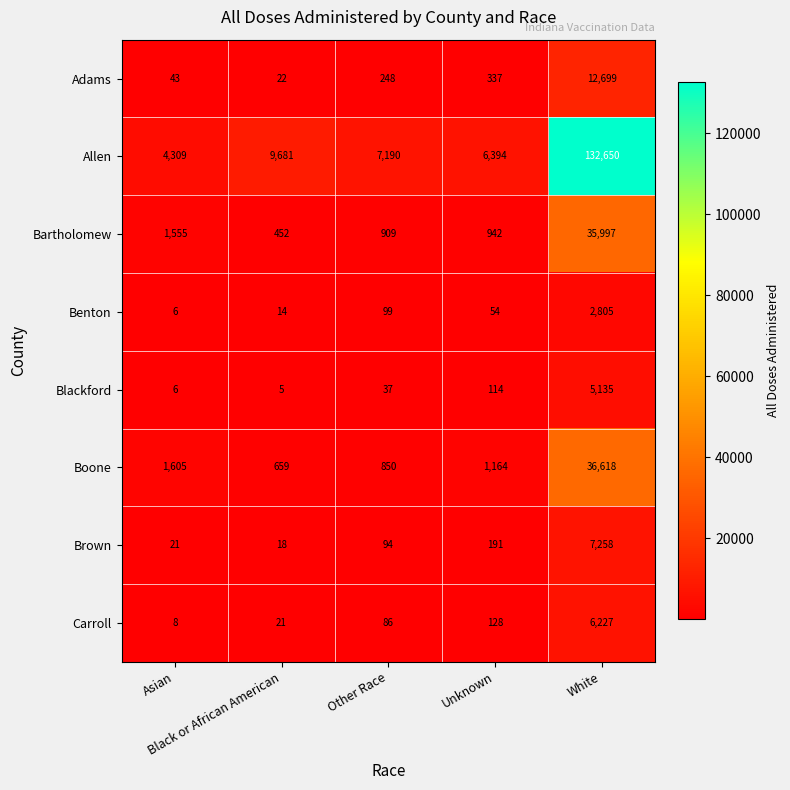

Which series has the largest total across all categories?

Allen